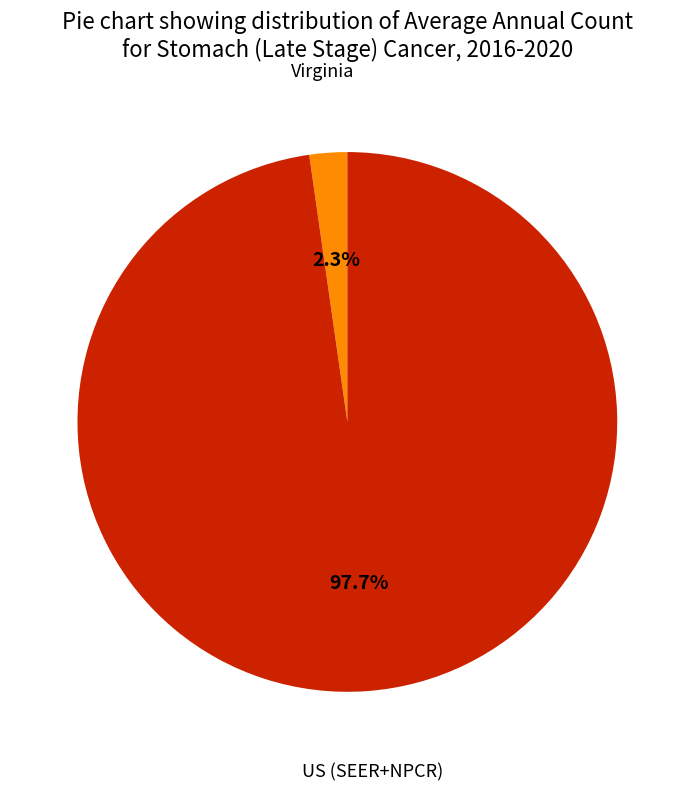

Is it true that US (SEER+NPCR) is 98% of the pie?

True